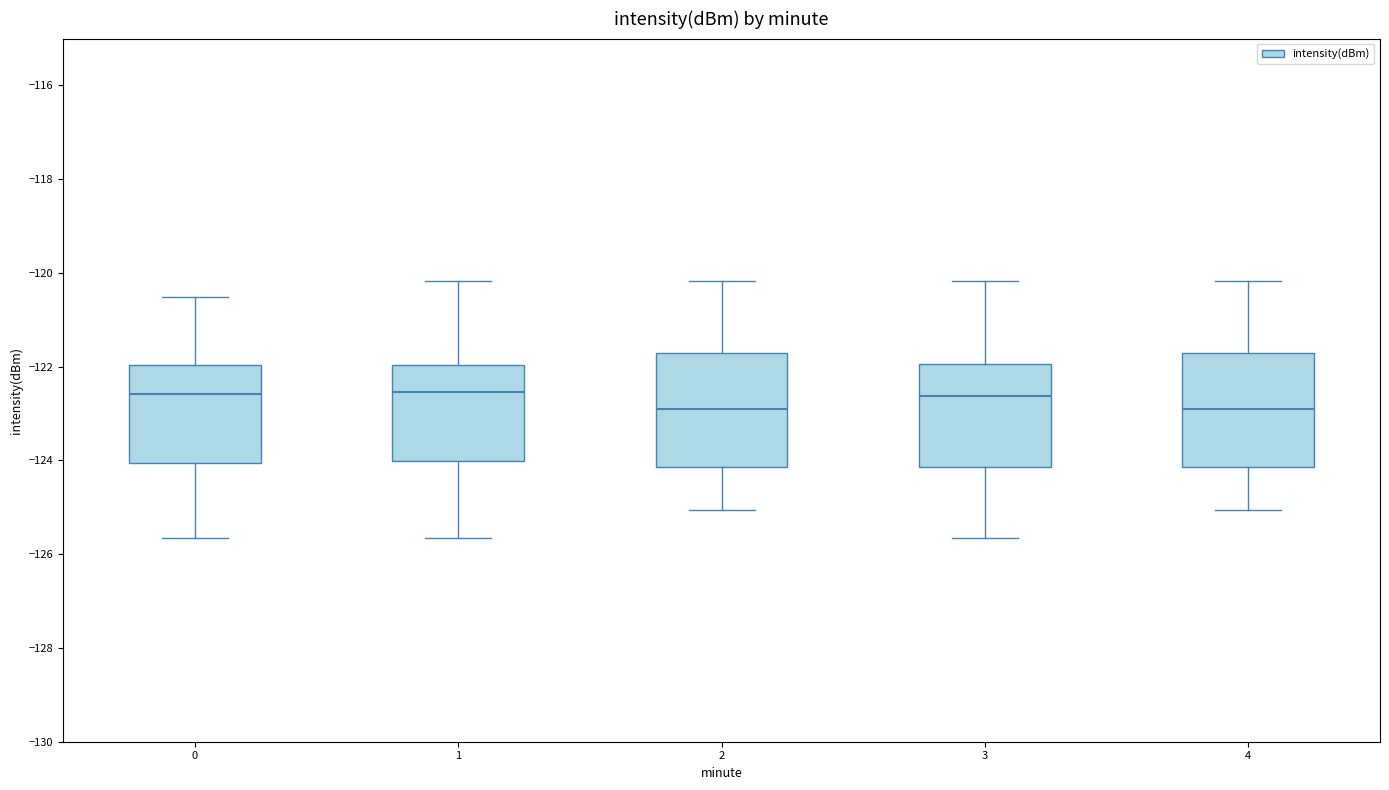

Reading left to right, transcribe this box plot: for each box, give where its median line is, the range the box spans, and where its two whiskers end, as read against the y-axis. The values are not printed on the chart, so give them approximately, as read against the axis.

0: median -122.6, box -124.0 to -122.0, whiskers -125.6 to -120.6
1: median -122.6, box -124.0 to -122.0, whiskers -125.6 to -120.2
2: median -122.8, box -124.2 to -121.6, whiskers -125.0 to -120.2
3: median -122.6, box -124.2 to -122.0, whiskers -125.6 to -120.2
4: median -122.8, box -124.2 to -121.6, whiskers -125.0 to -120.2